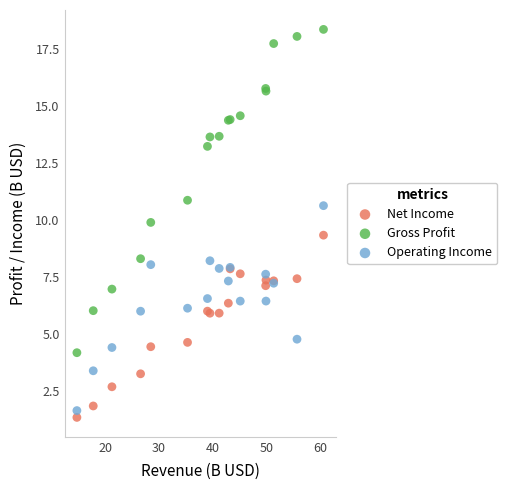

Which series has the widest spread of Y values?

Gross Profit